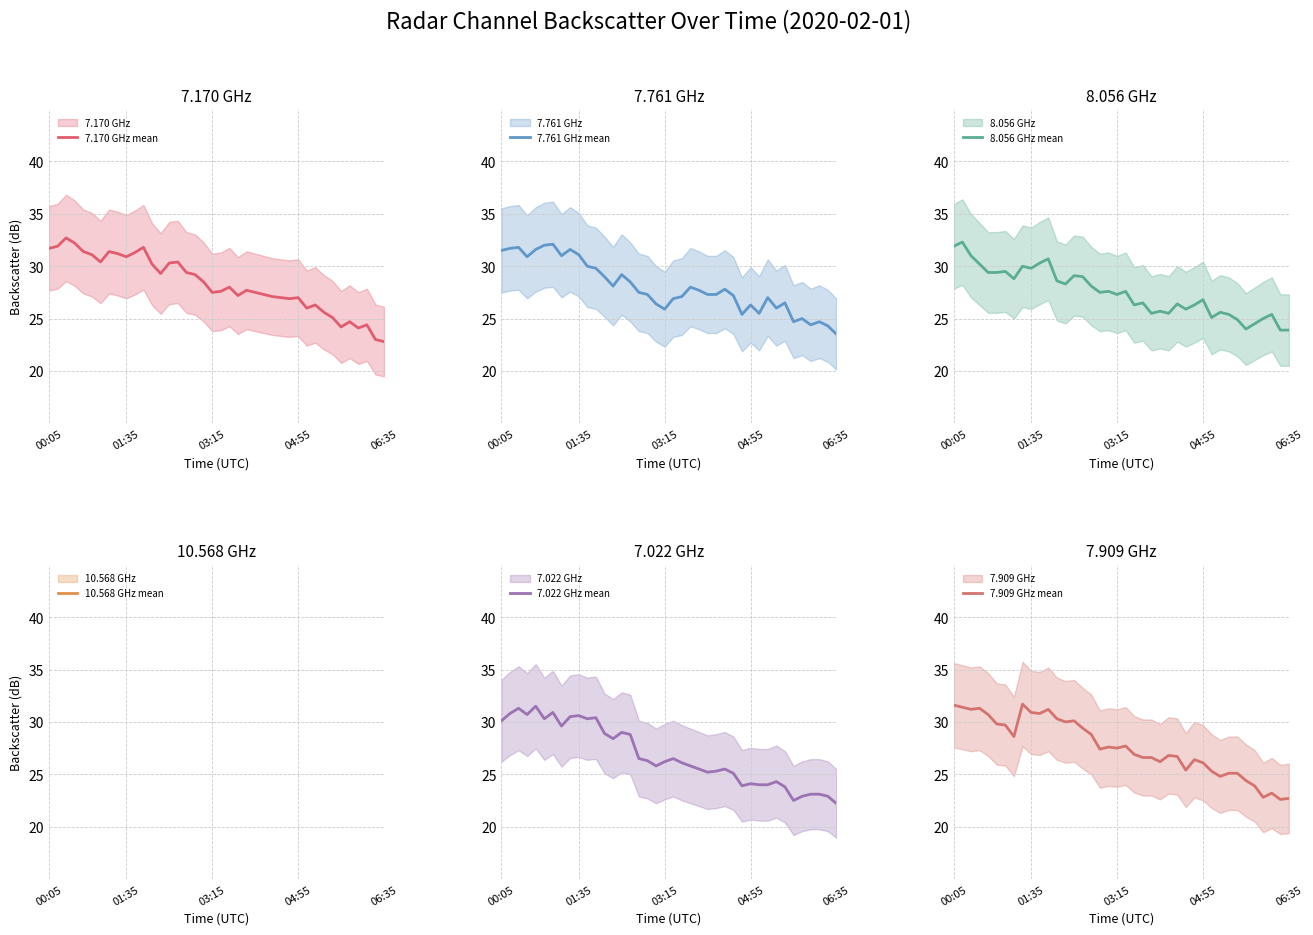

True or false: 10.568 GHz mean has a value of 24.9 at 14.

False